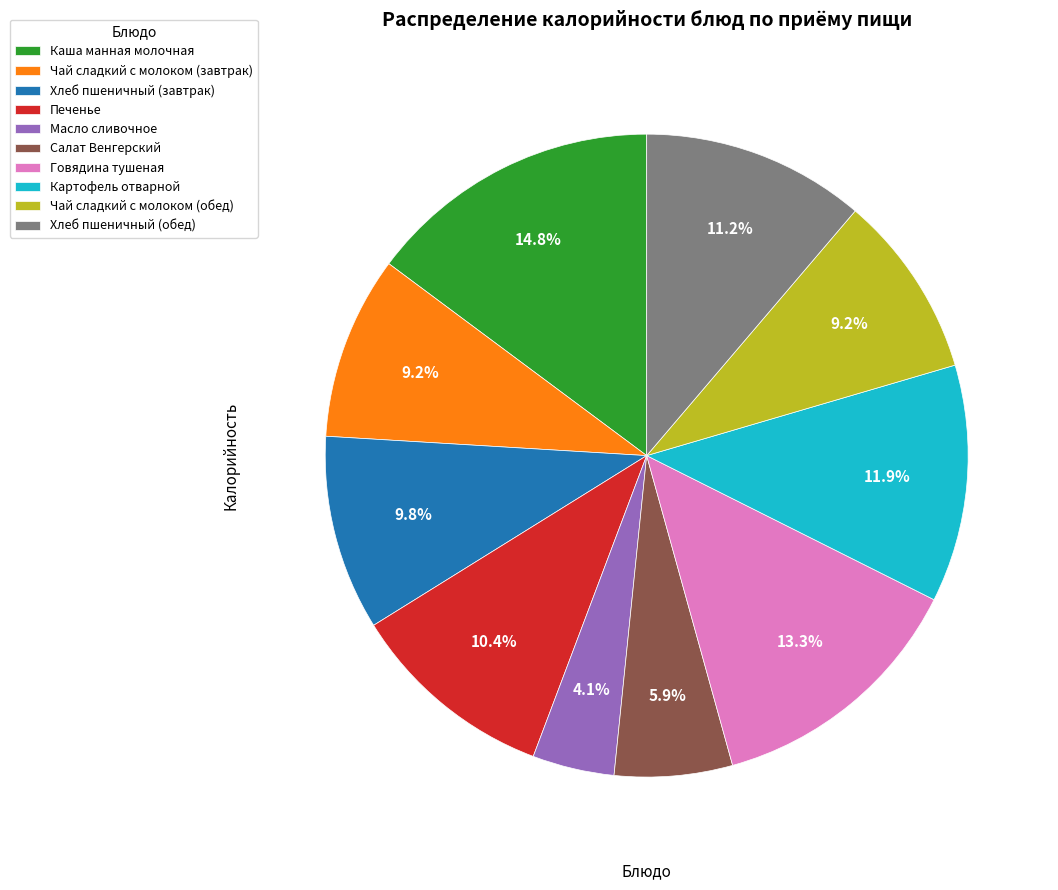

How many slices are in this pie chart?

10